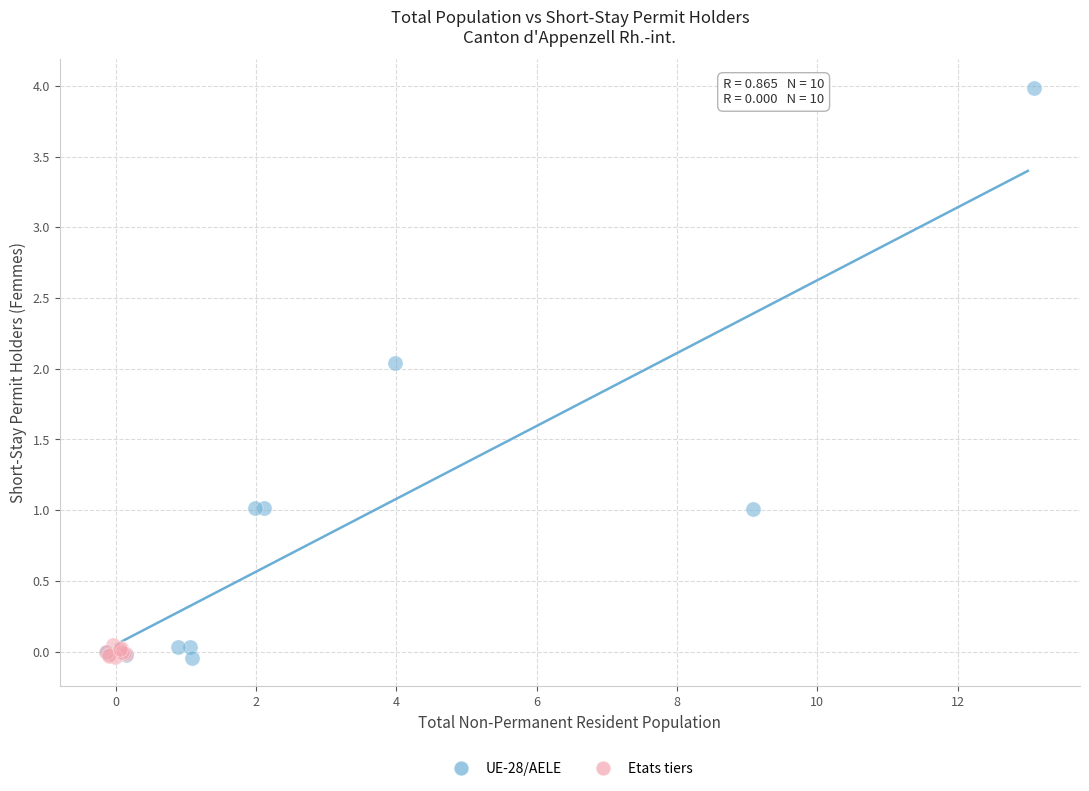

Which series contains the highest Y value?

UE-28/AELE